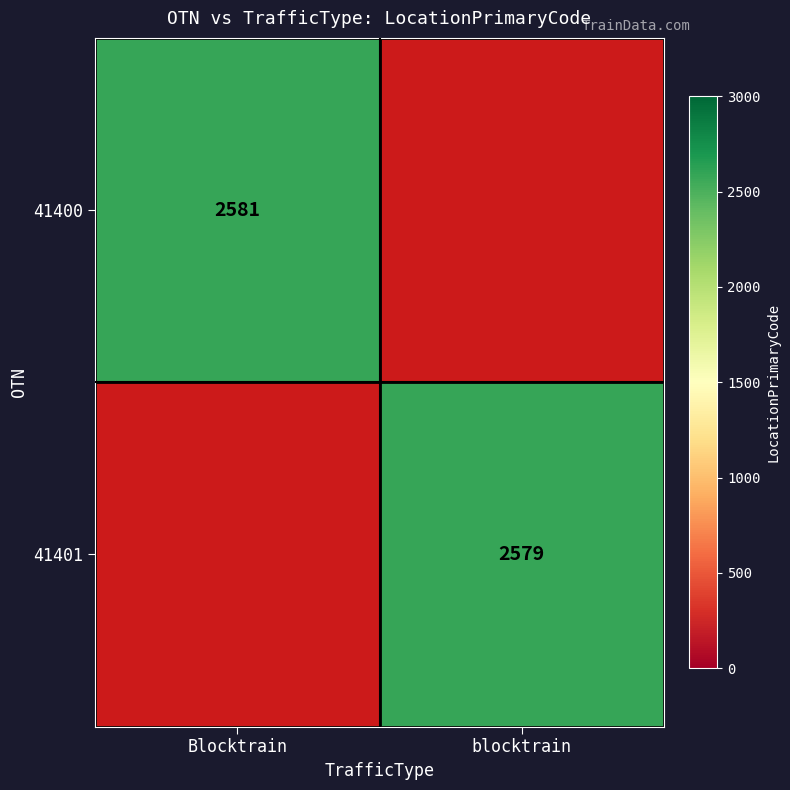

At which category does the chart reach its minimum across all series?

blocktrain